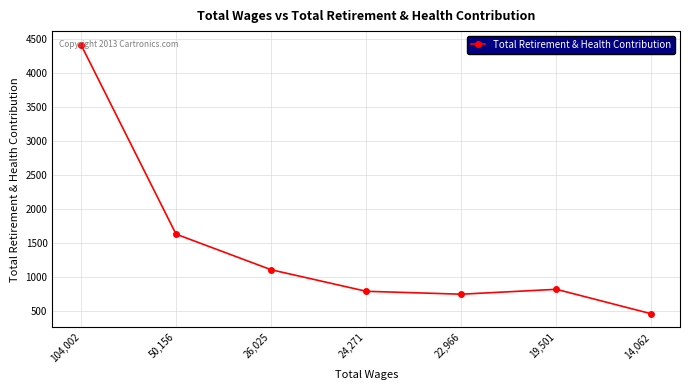

Where is the first local maximum?

19,501